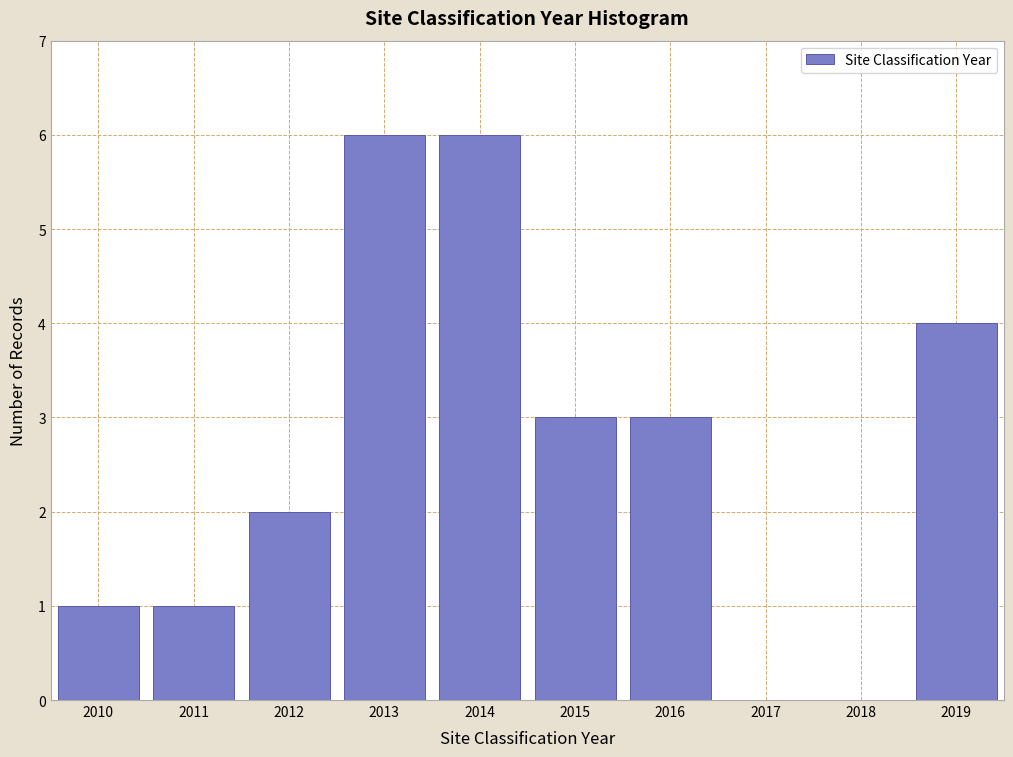

Reading left to right, what are all the values shown in this chart?

2010=1	2011=1	2012=2	2013=6	2014=6	2015=3	2016=3	2017=0	2018=0	2019=4